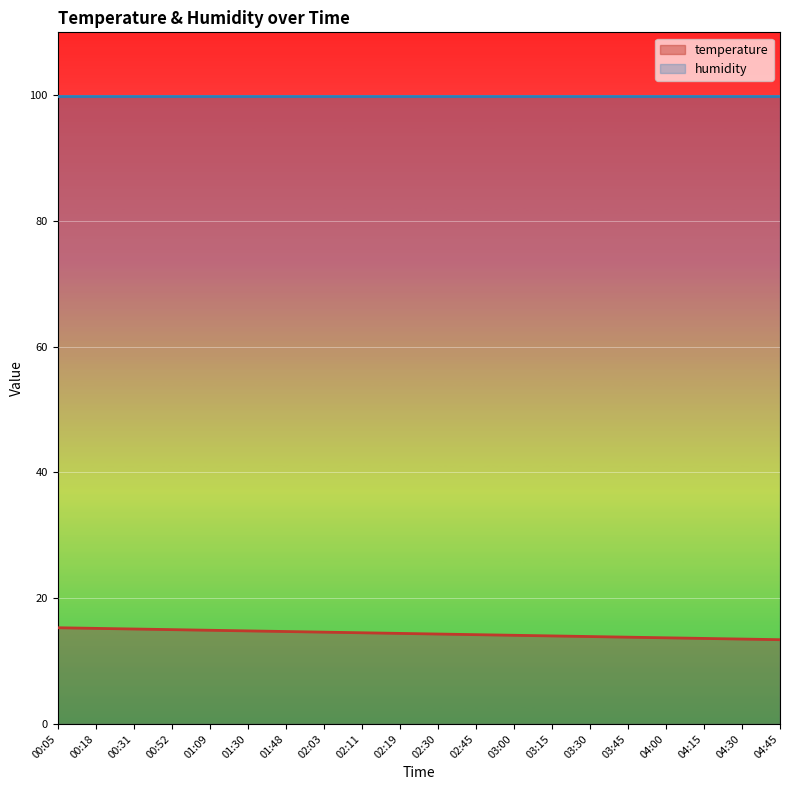

Which category has the highest value across all series?

00:05